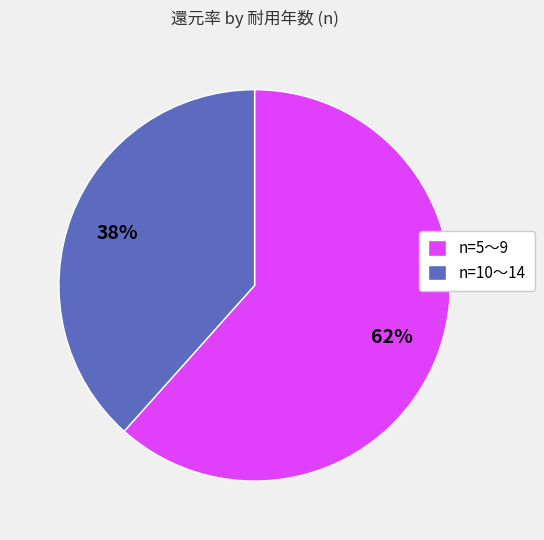

Which category has the smallest portion of the pie?

n=10〜14